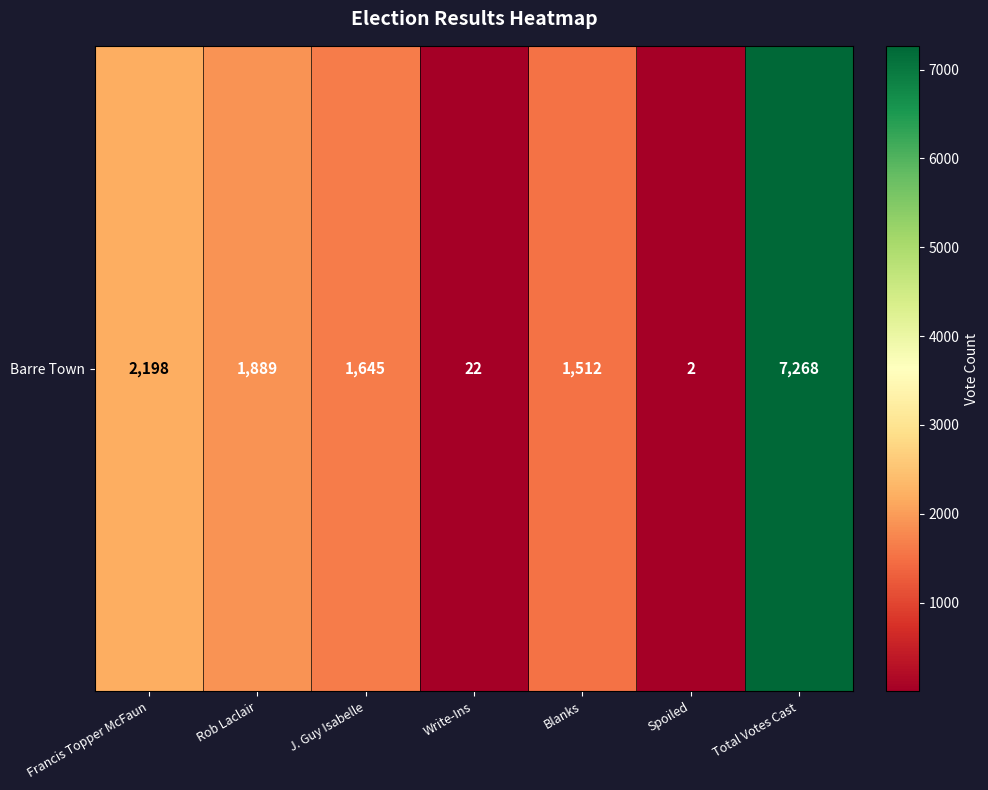

True or false: the data shows 543 at Francis Topper McFaun.

False